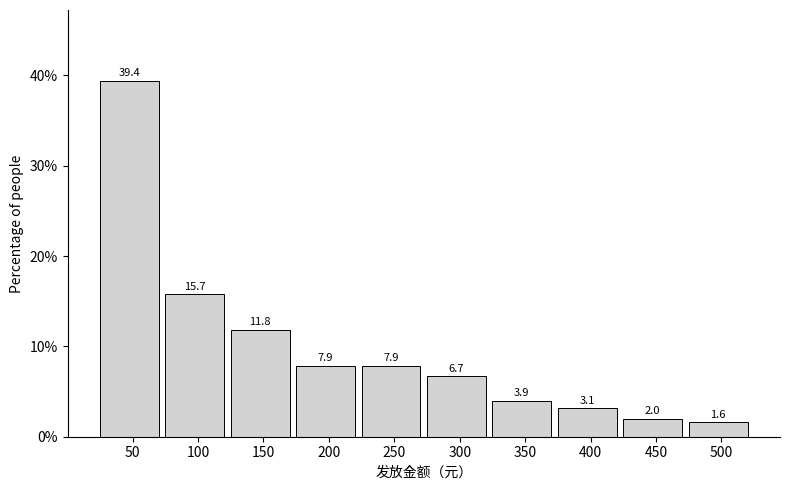

Reading left to right, what are all the values shown in this chart?

39.4	15.7	11.8	7.9	7.9	6.7	3.9	3.1	2.0	1.6